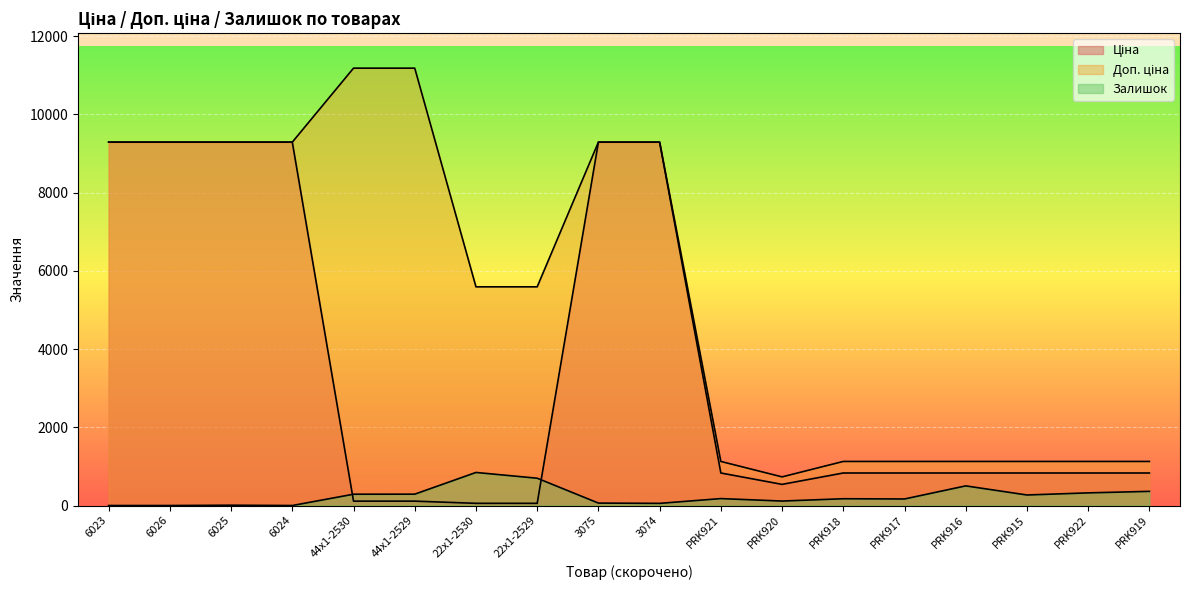

What is the highest value of the Ціна series?

9290.5